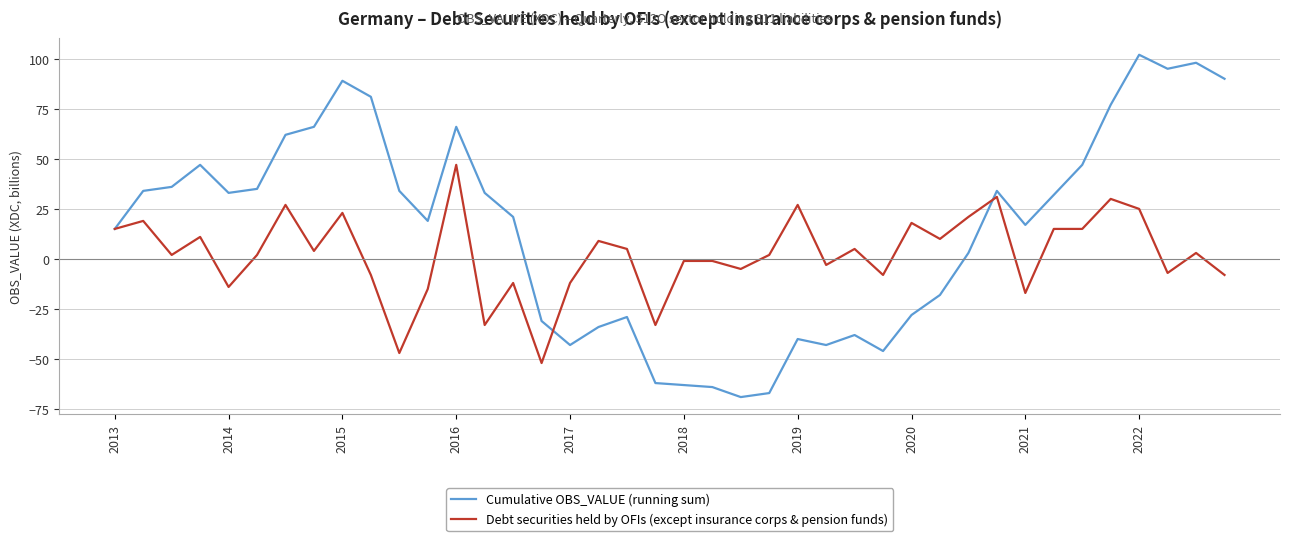

How many positive values does the Cumulative OBS_VALUE (running sum) series have?

25